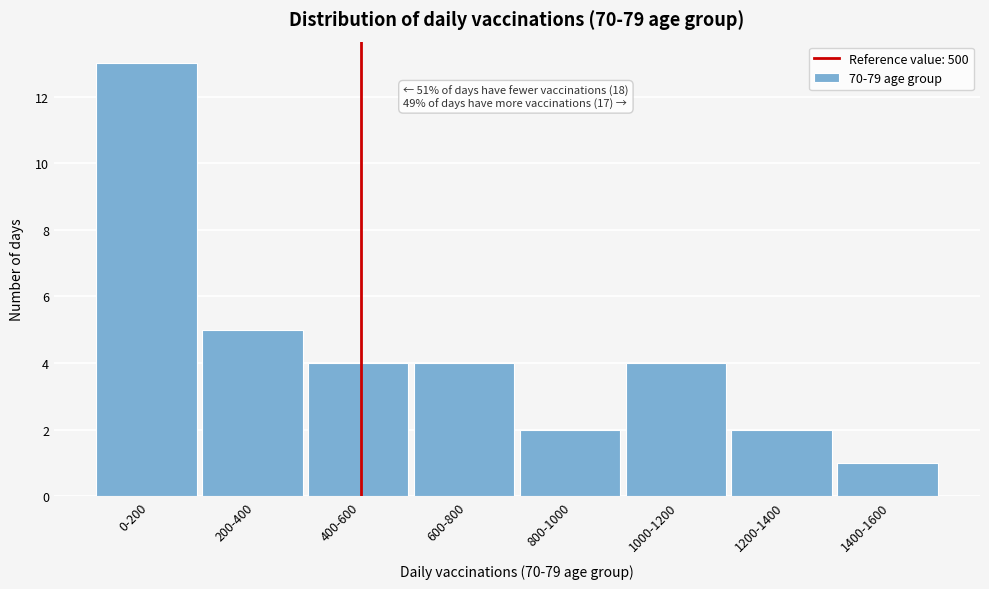

Reading left to right, extract all data points from this chart.

13	5	4	4	2	4	2	1